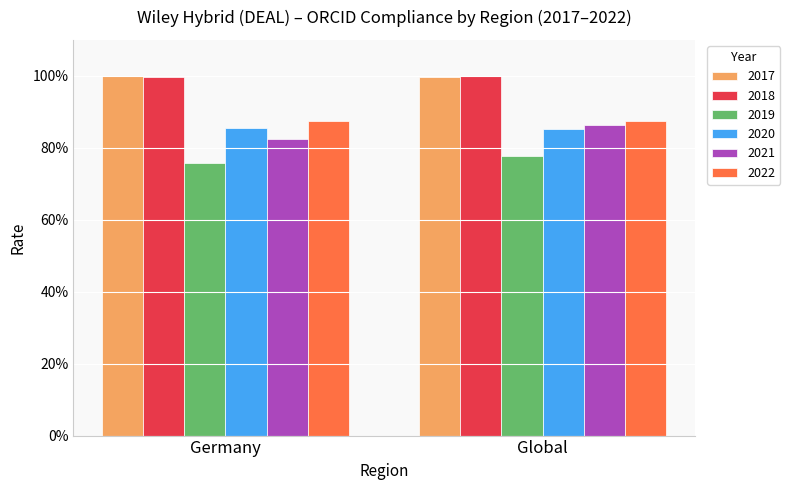

Are the bars horizontal?

No